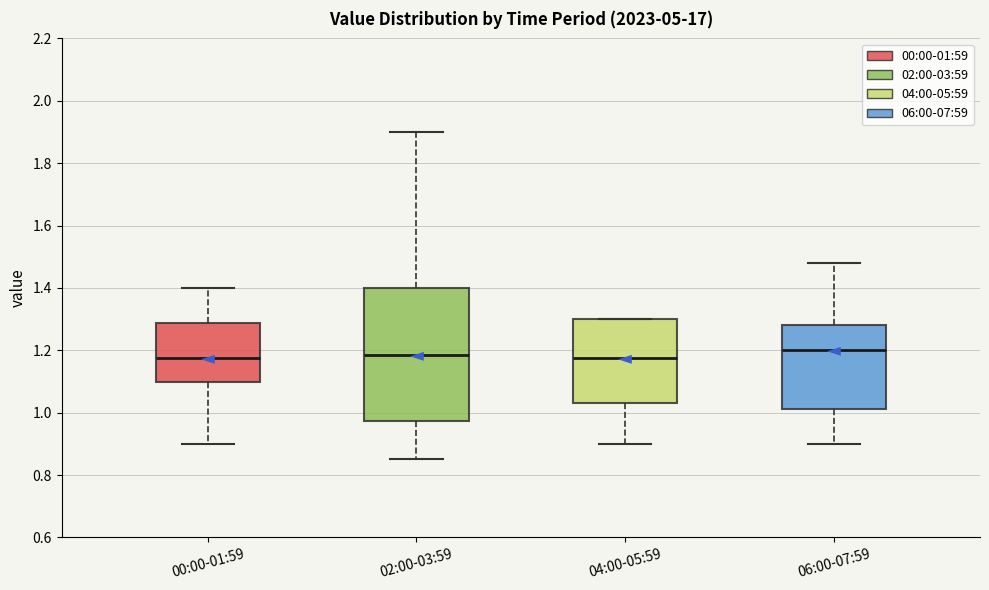

Where does the upper whisker of the box for 02:00-03:59 end on the y-axis? The values are not printed on the chart, so give them approximately, as read against the axis.

1.90